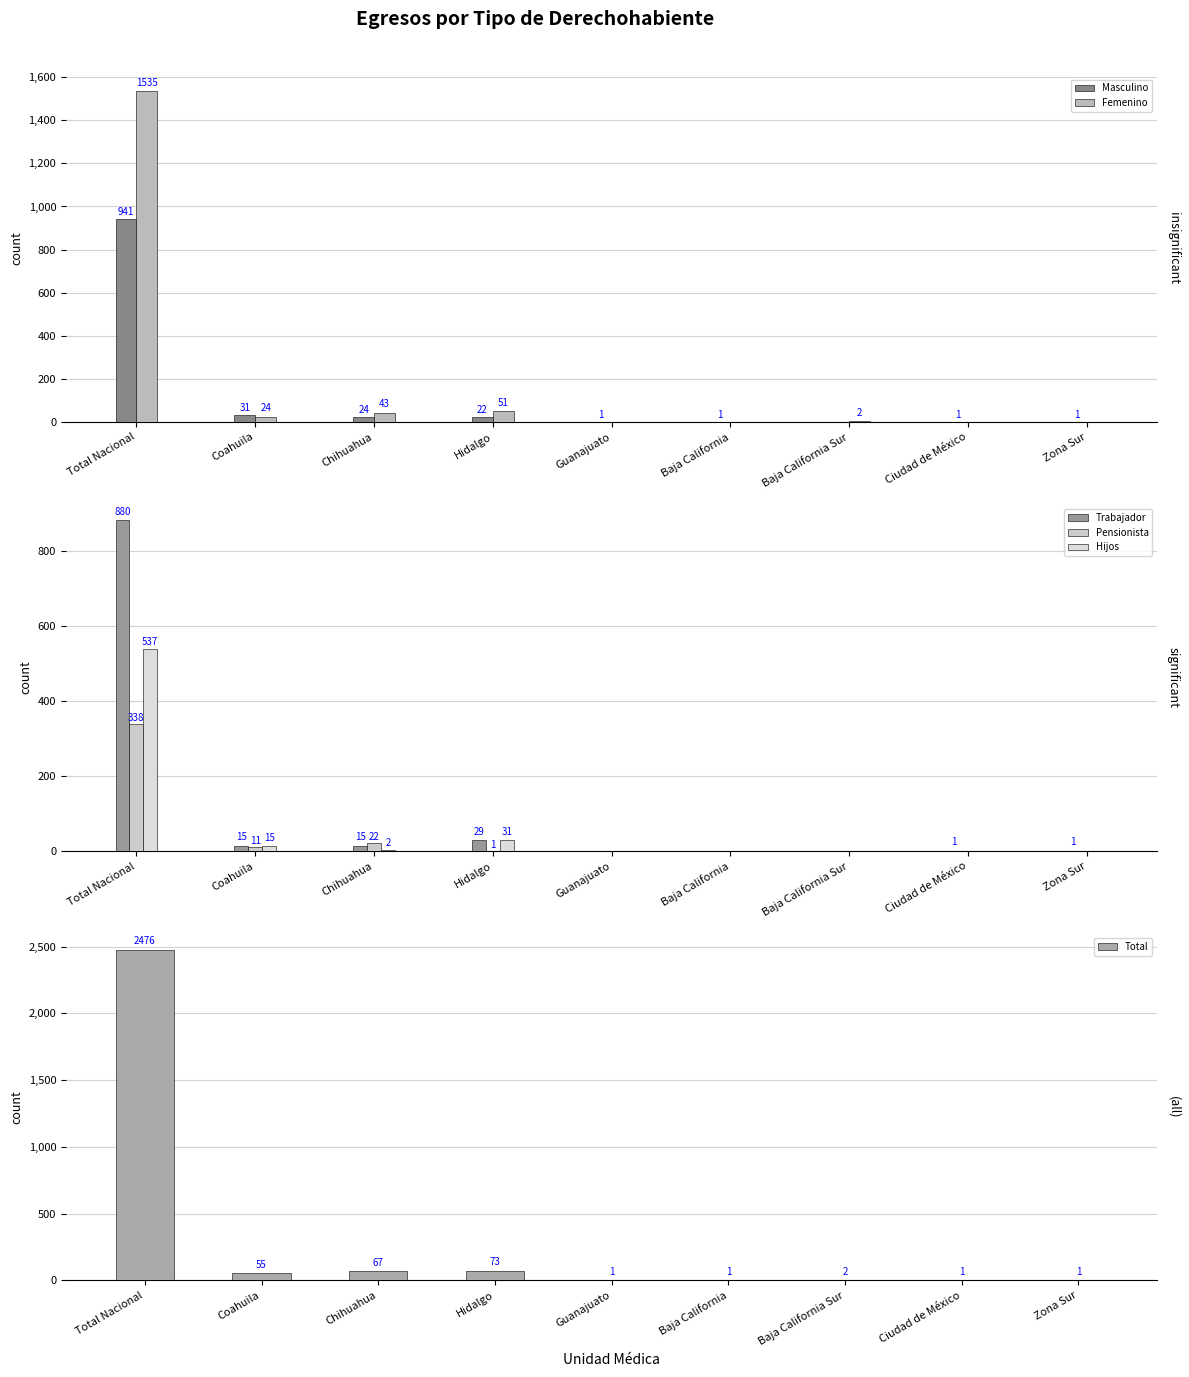

The value of Femenino at Guanajuato is 0. True or false?

True